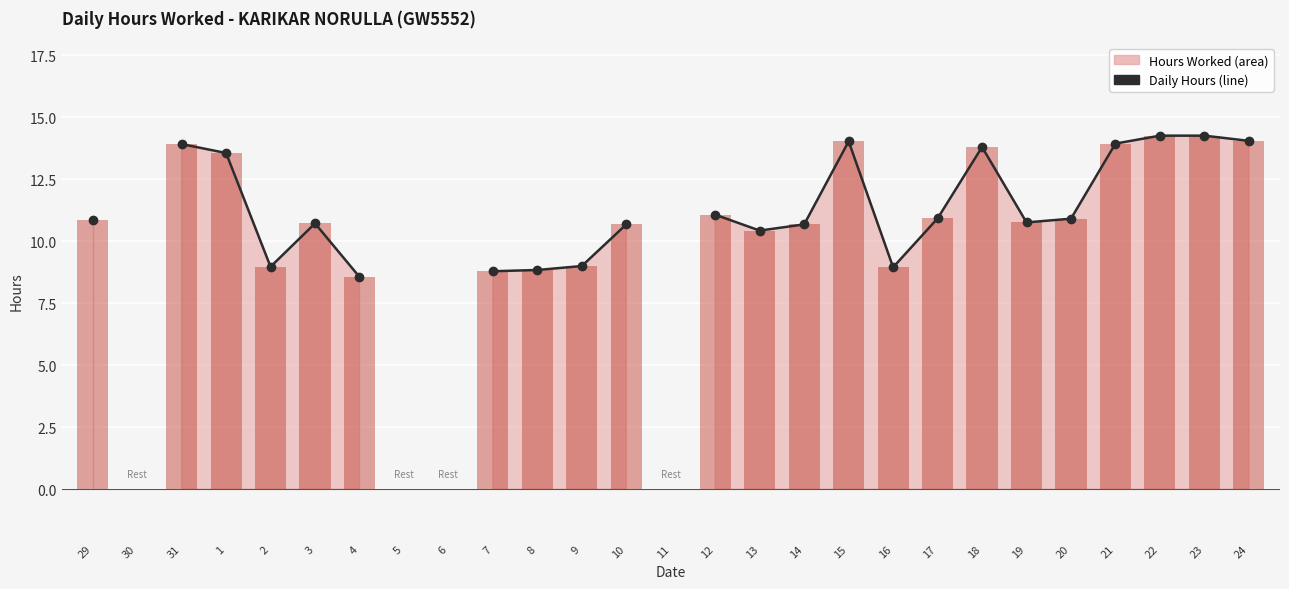

What is the minimum value shown in the chart?

8.6